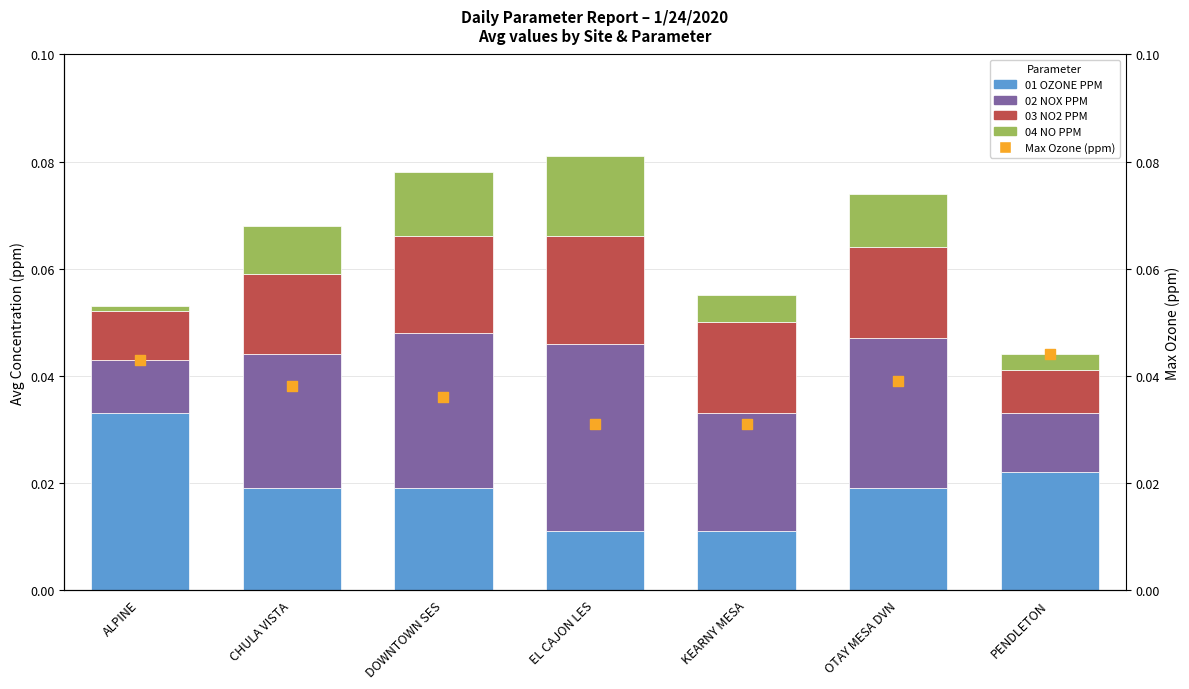

At which category is the sum across all series the highest?

DOWNTOWN SES